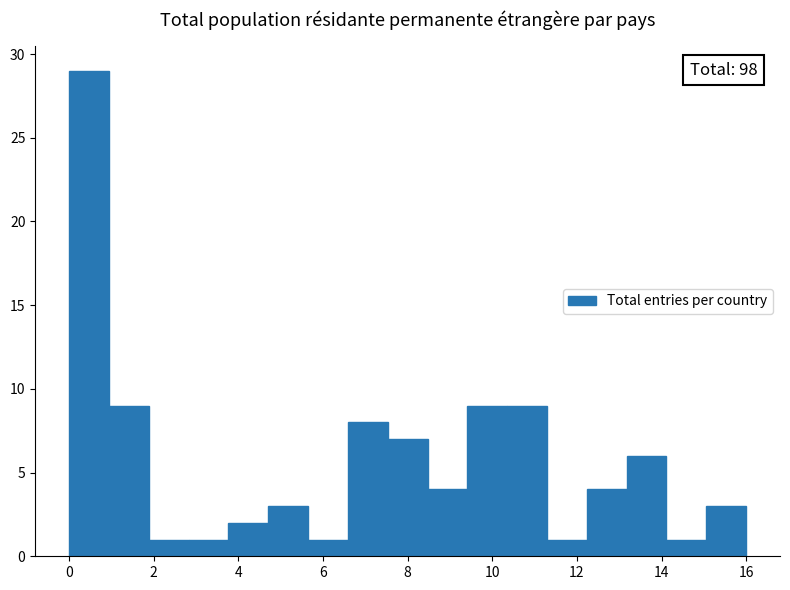

Over which range of the x-axis is the bar tallest?

0.0 to 1.0